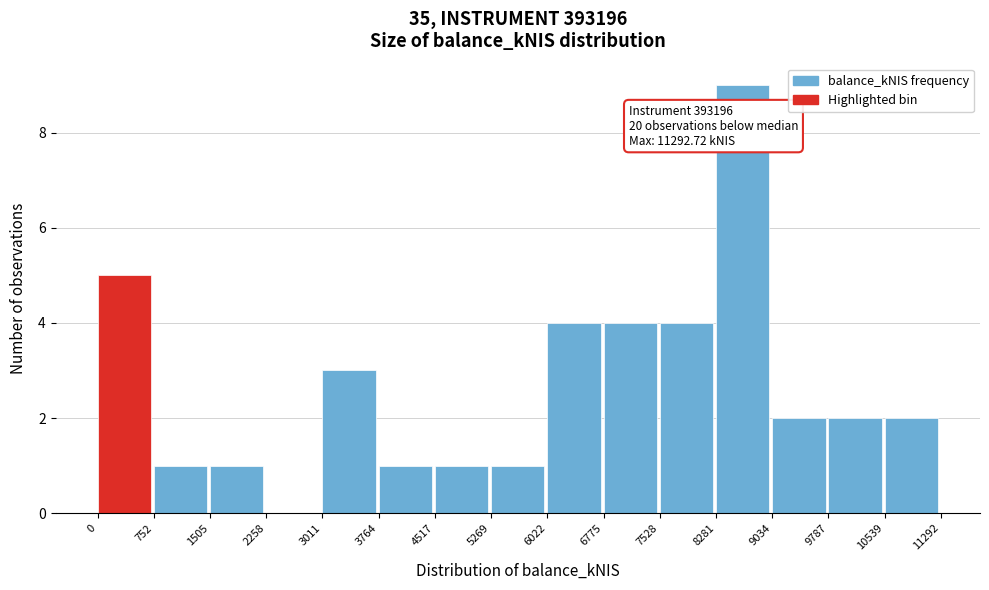

Which range on the x-axis has the tallest bar?

8281 to 9034